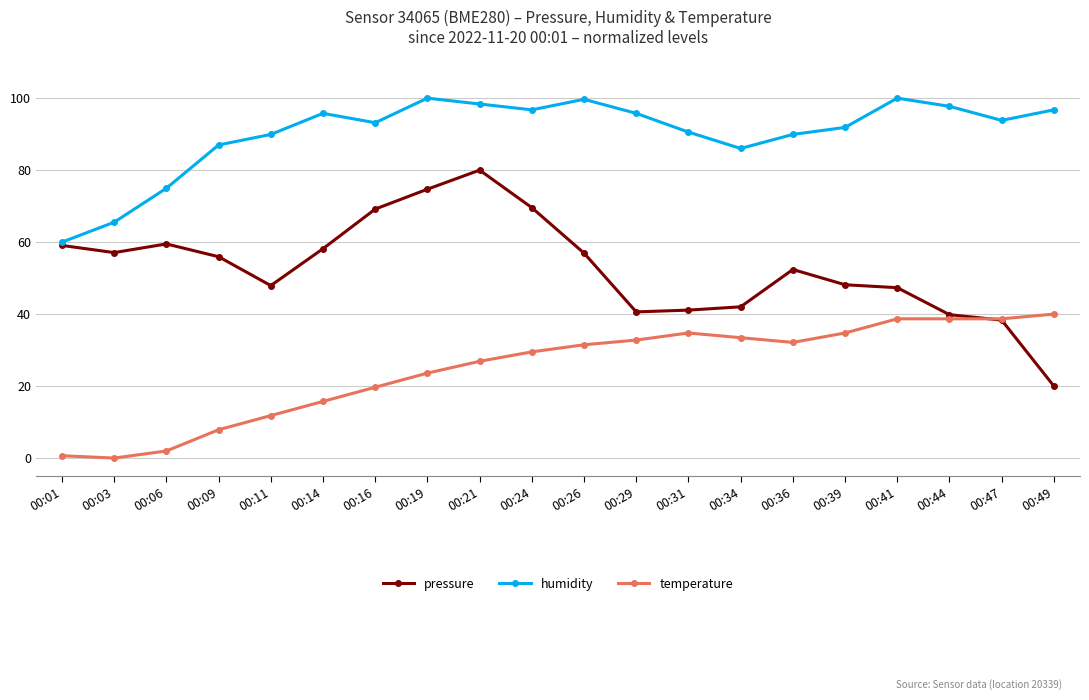

What is the maximum value for humidity?

100.0